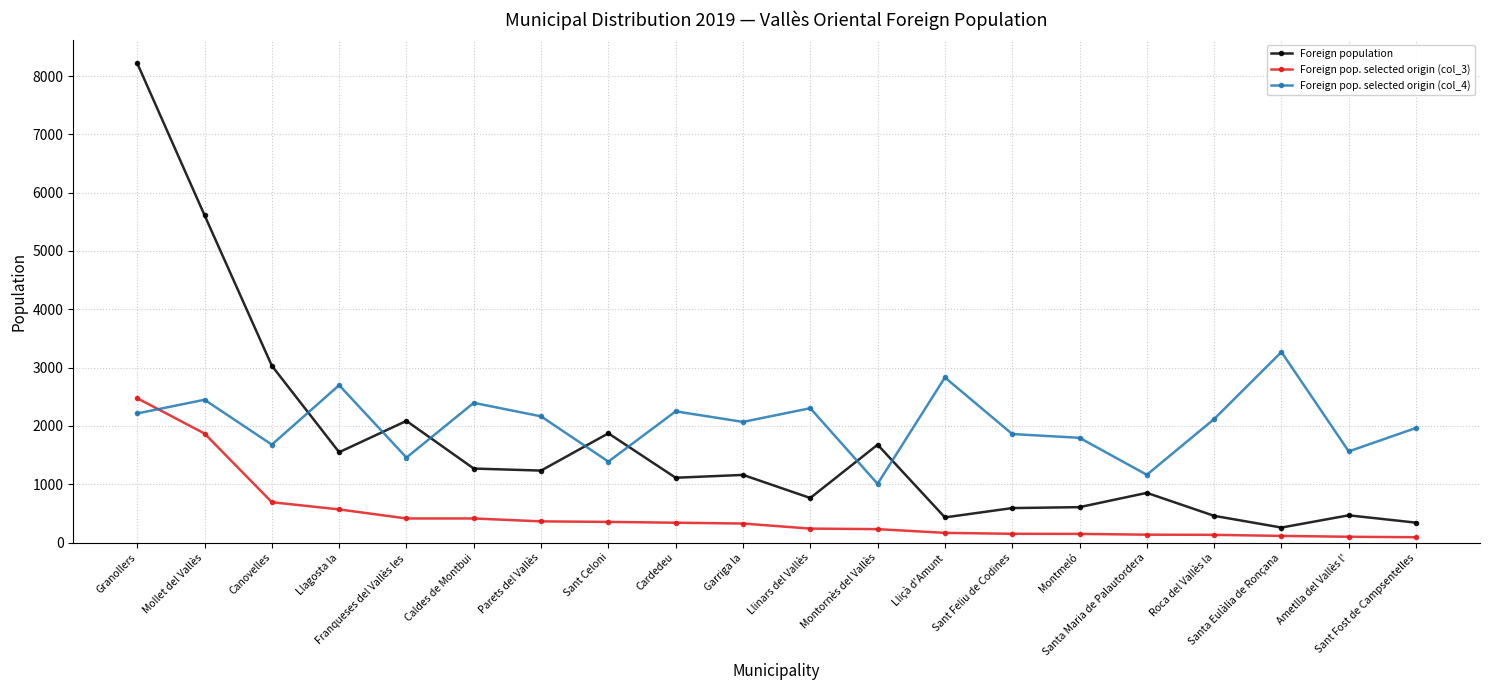

What is the difference between the maximum and second lowest values in the Foreign population series?

7879